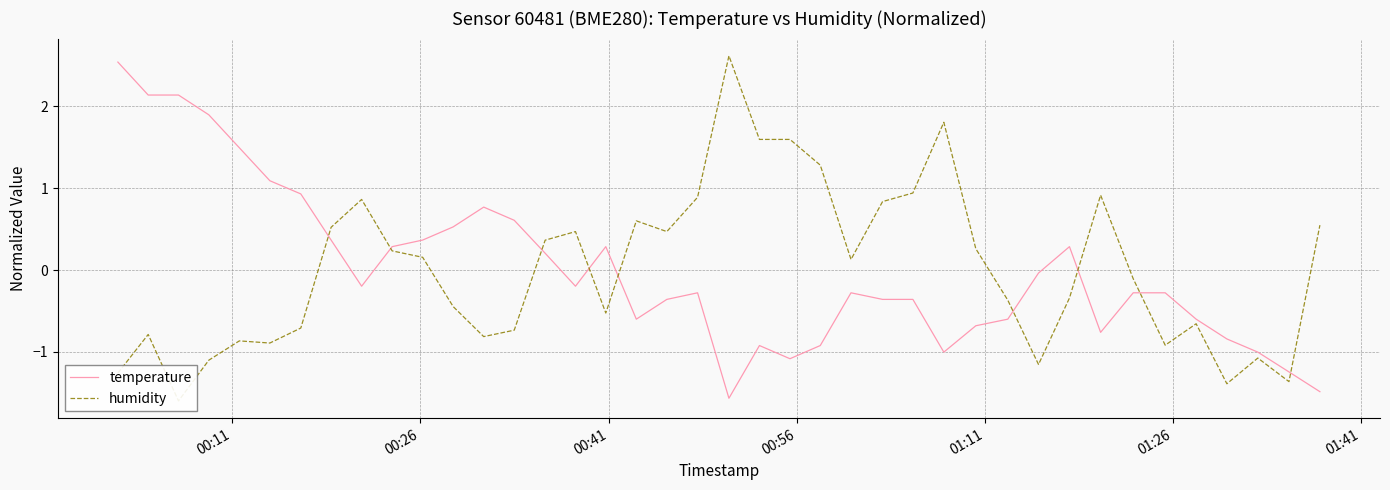

Which series has the largest total across all categories?

humidity